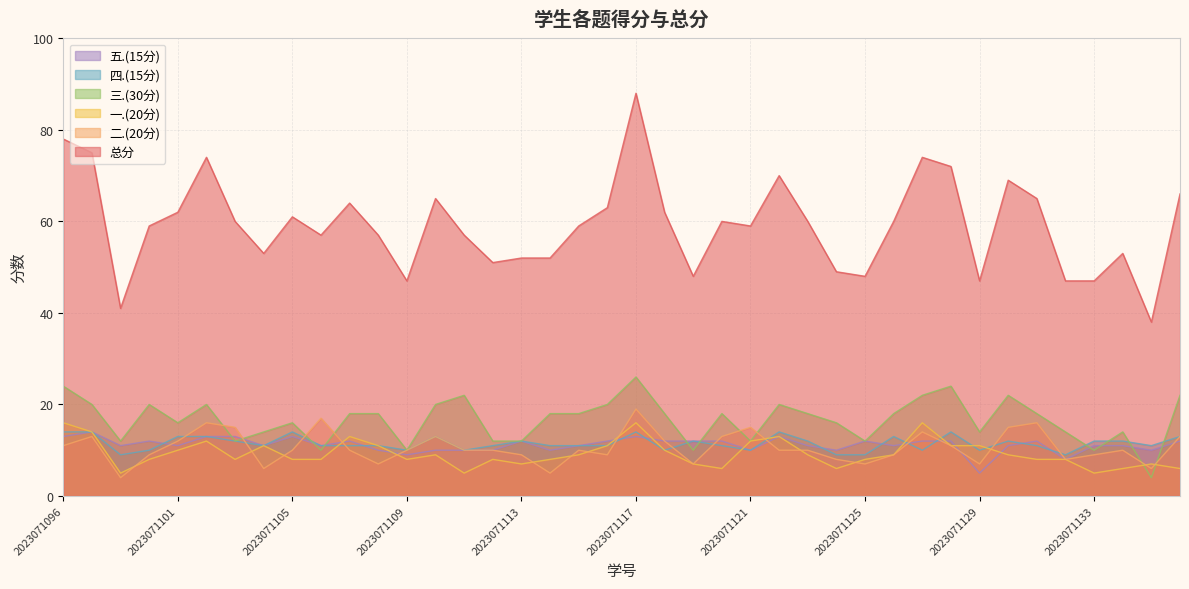

At which category is the sum across all series the highest?

2023071117